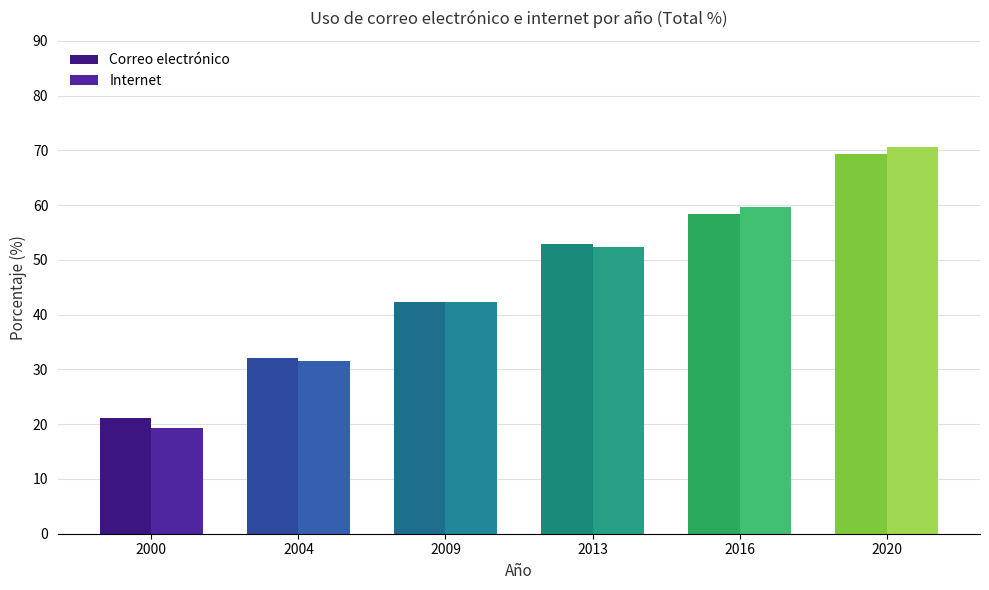

The value of Internet at 2016 is 94.0. True or false?

False